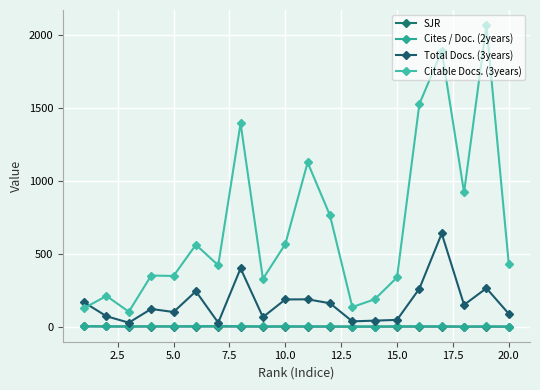

How many lines are shown in the chart?

4